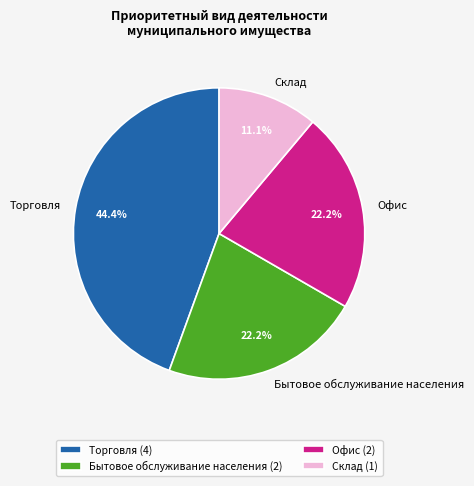

Is there any slice that represents more than half of the pie?

No